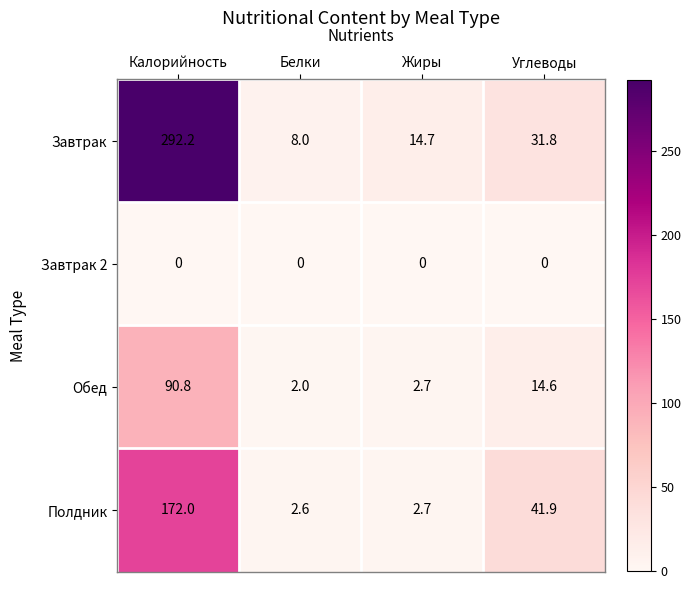

How many values in the Полдник series are below 41?

2